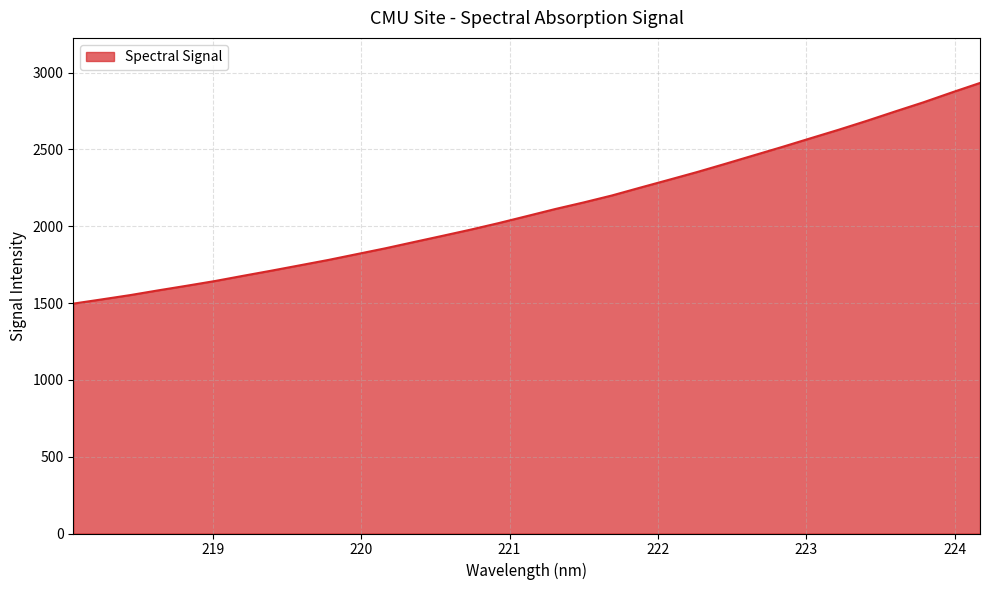

What is the smallest value displayed?

1496.4